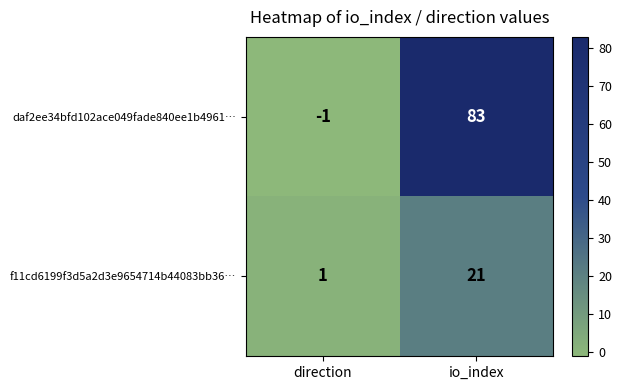

At which label is daf2ee34bfd102ace049fade840ee1b4961… closest to 41?

direction